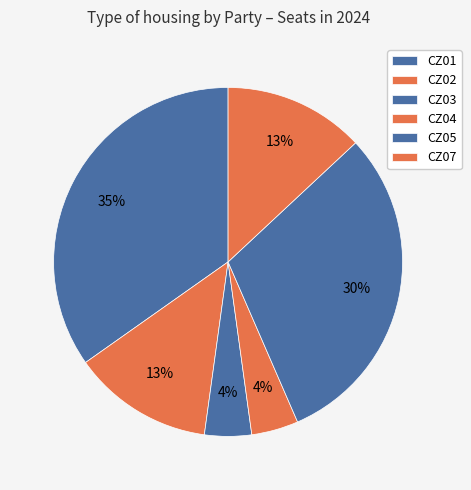

To the nearest percent, what is the difference between the CZ01 and CZ07 slice percentages?

22%